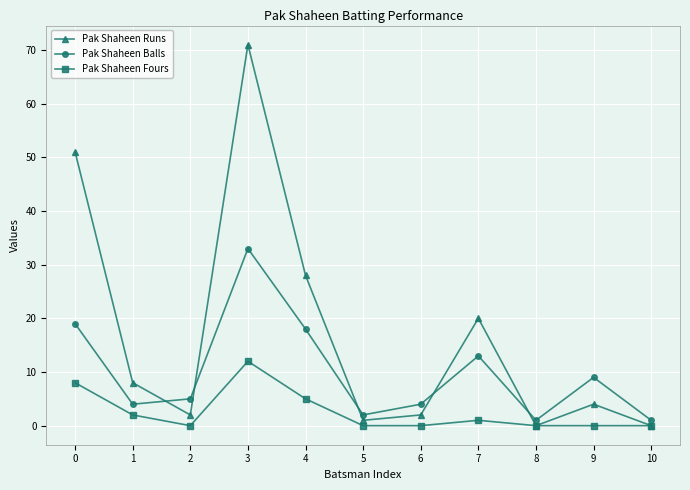

Count the number of data series in this chart.

3